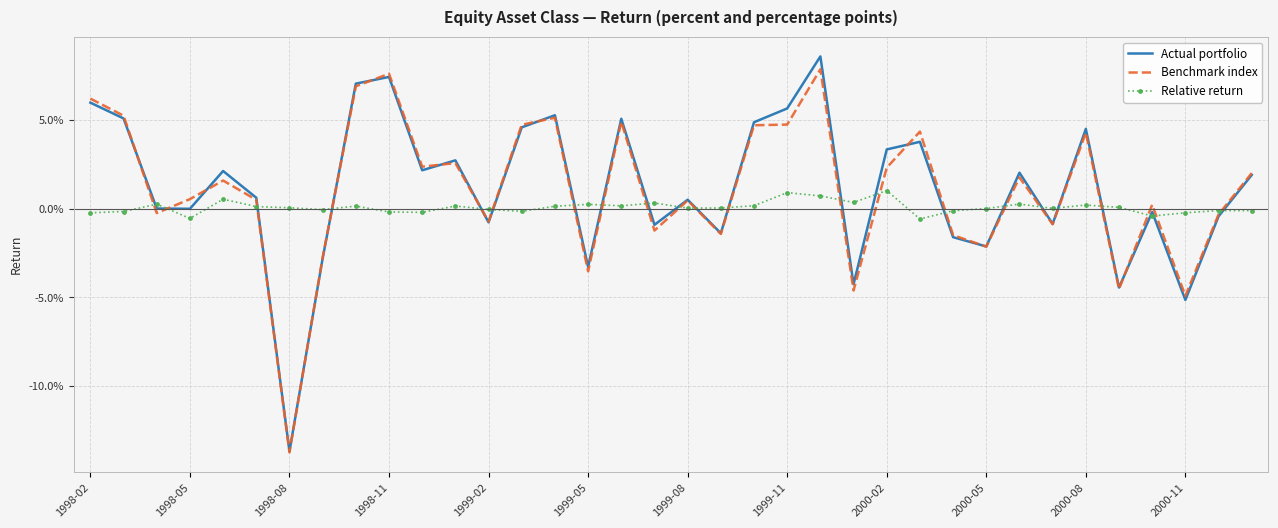

Reading left to right, transcribe all the data shown in this chart.

Actual portfolio: 0.1	0.1	0.0	-0.0	0.0	0.0	-0.1	-0.0	0.1	0.1	0.0	0.0	-0.0	0.0	0.1	-0.0	0.1	-0.0	0.0	-0.0	0.0	0.1	0.1	-0.0	0.0	0.0	-0.0	-0.0	0.0	-0.0	0.0	-0.0	-0.0	-0.1	-0.0	0.0
Benchmark index: 0.1	0.1	-0.0	0.0	0.0	0.0	-0.1	-0.0	0.1	0.1	0.0	0.0	-0.0	0.0	0.1	-0.0	0.0	-0.0	0.0	-0.0	0.0	0.0	0.1	-0.0	0.0	0.0	-0.0	-0.0	0.0	-0.0	0.0	-0.0	0.0	-0.0	-0.0	0.0
Relative return: -0.0	-0.0	0.0	-0.0	0.0	0.0	0.0	-0.0	0.0	-0.0	-0.0	0.0	-0.0	-0.0	0.0	0.0	0.0	0.0	0.0	0.0	0.0	0.0	0.0	0.0	0.0	-0.0	-0.0	0.0	0.0	0.0	0.0	0.0	-0.0	-0.0	-0.0	-0.0